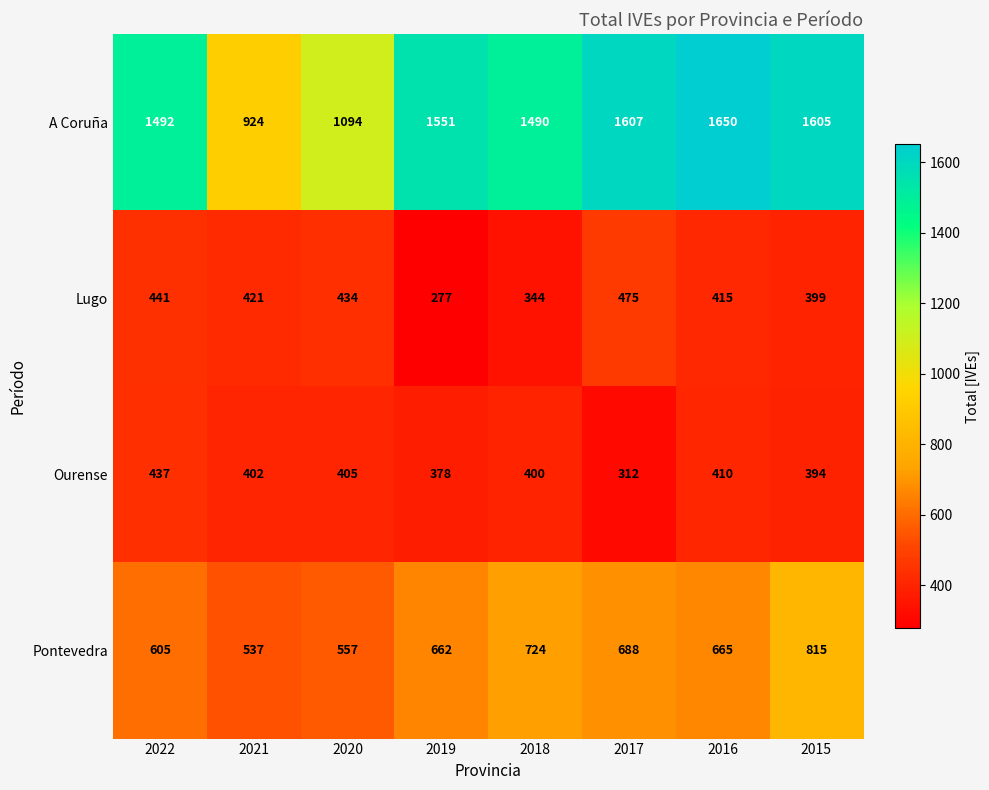

What is the maximum value shown in the chart?

1650